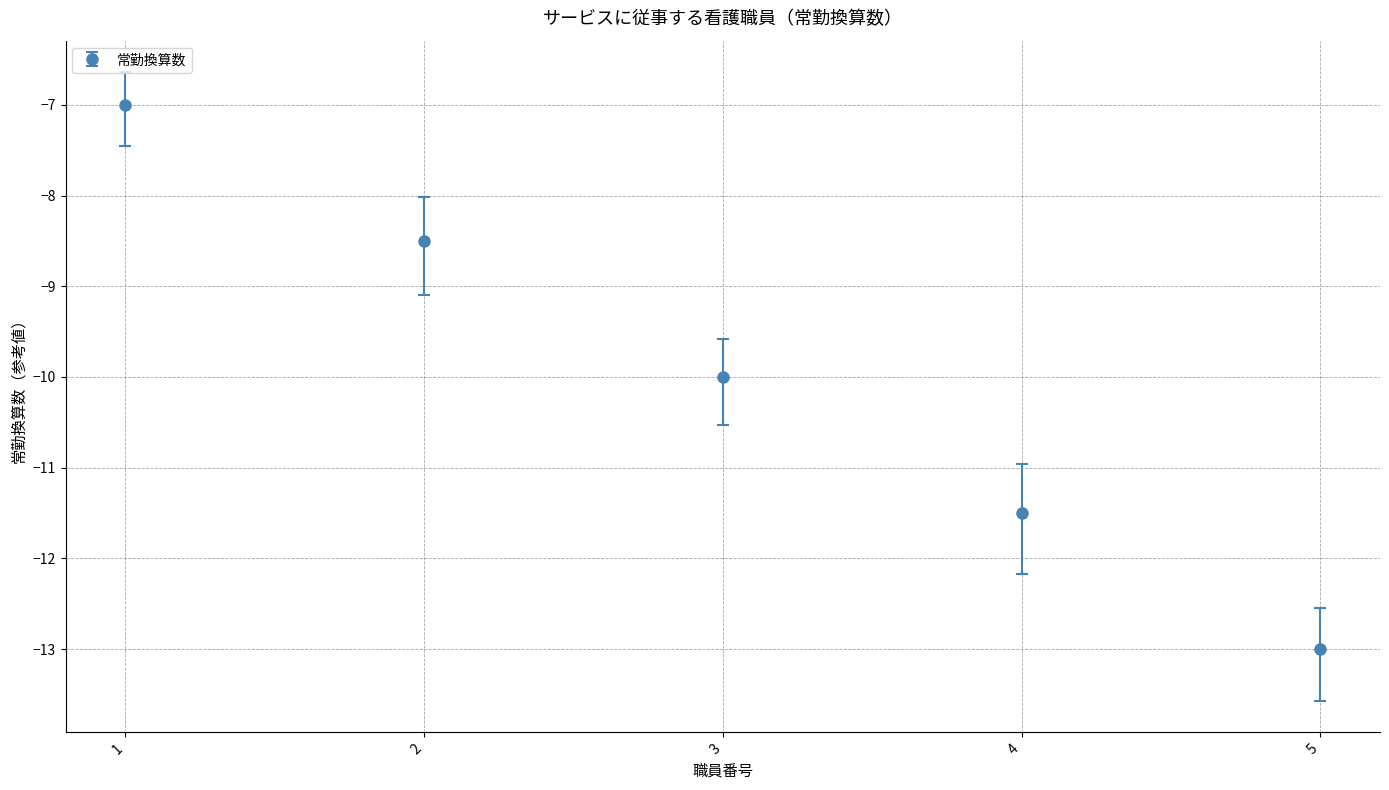

At which category does the chart reach its minimum across all series?

5